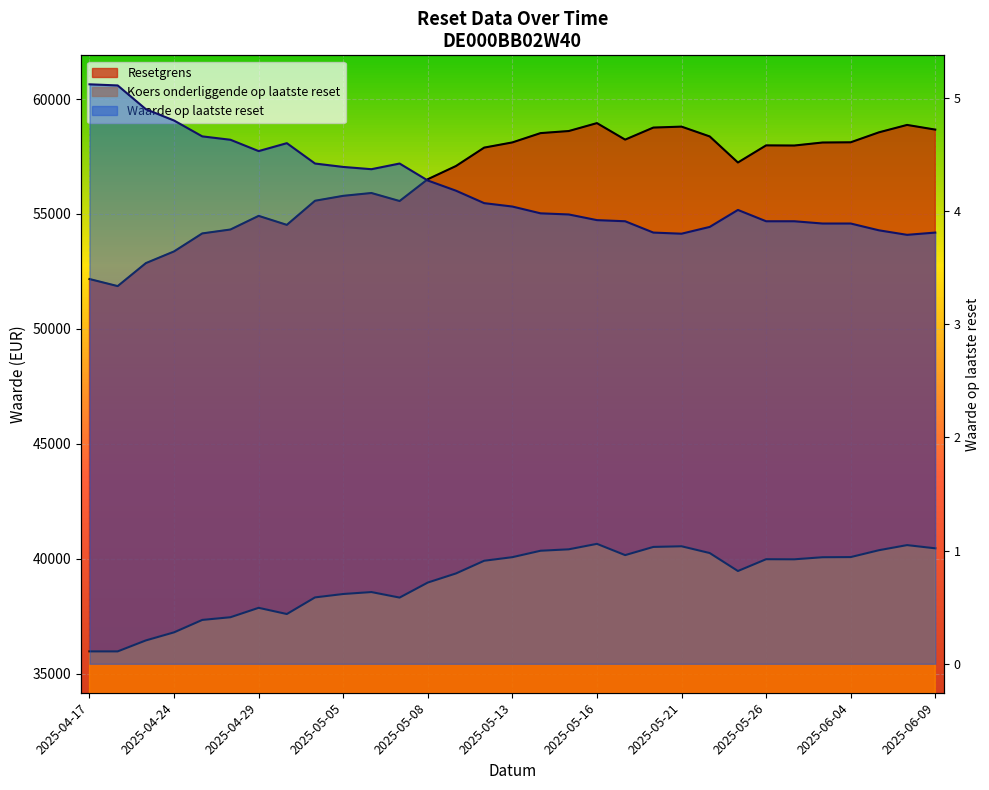

What is the label of the 20th point from the right?

2025-05-07